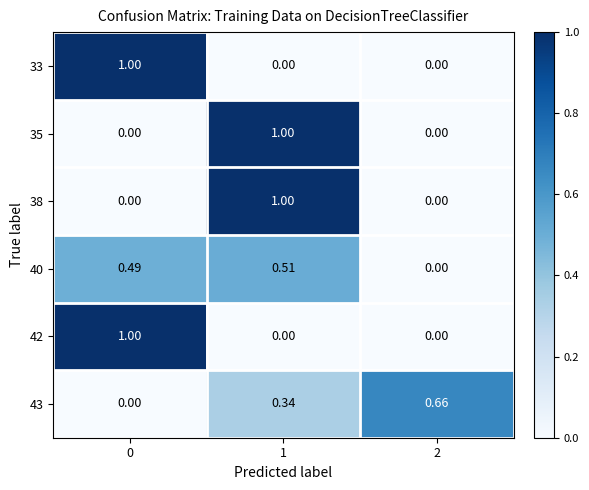

How many data points does each series have?

3